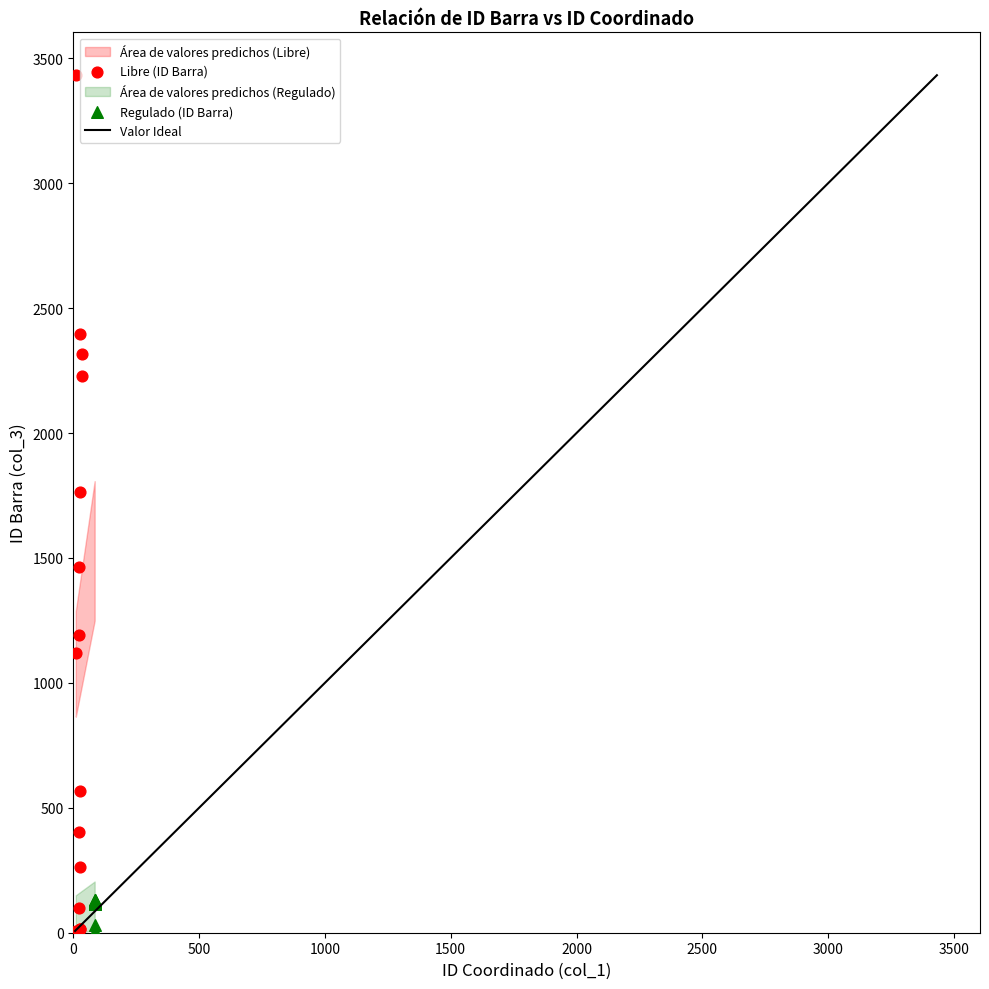

Which series has the widest spread of Y values?

Libre (ID Barra)